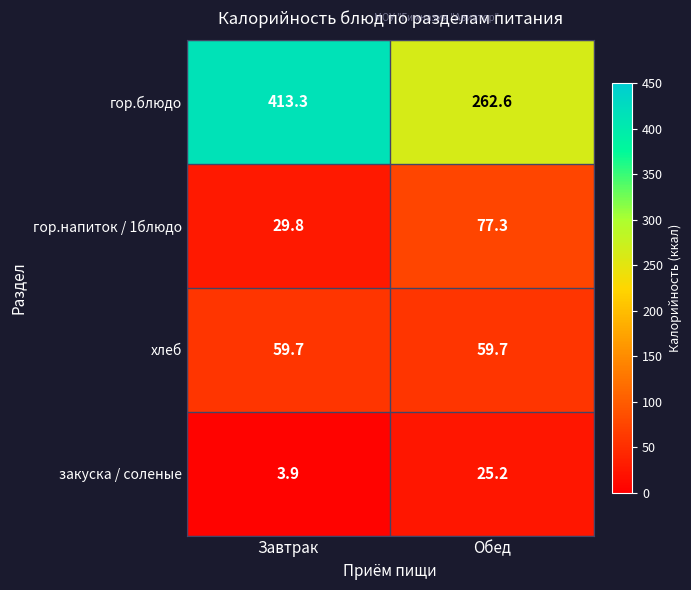

Is the value of гор.блюдо at Завтрак greater than the value of хлеб at Обед?

Yes